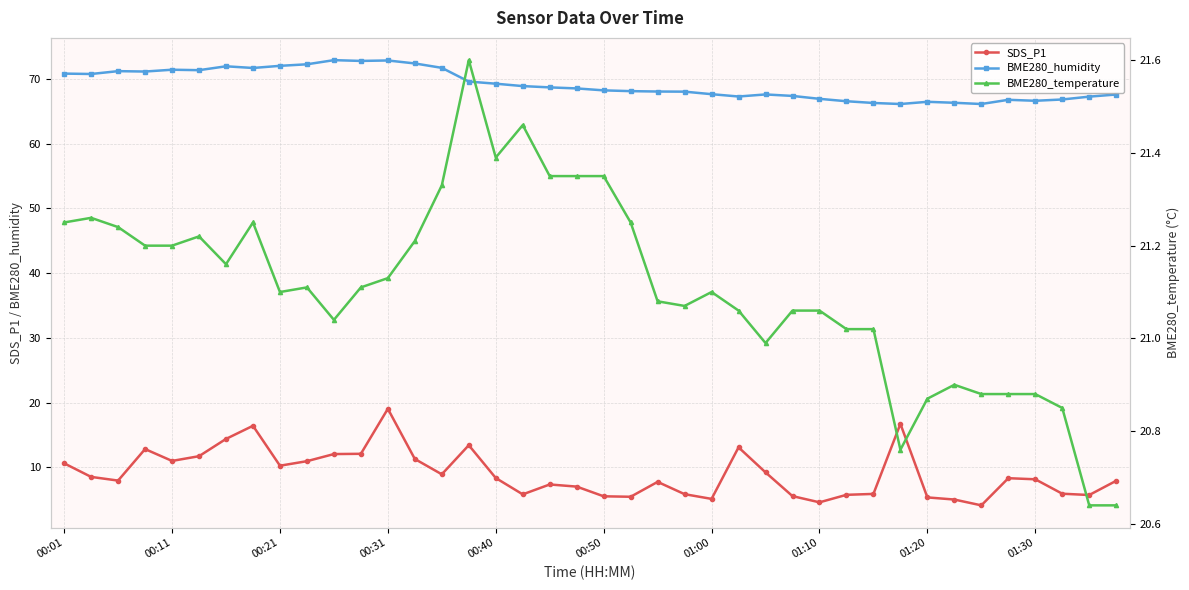

Rank the series by their average value, from highest to lowest.

BME280_humidity, BME280_temperature, SDS_P1